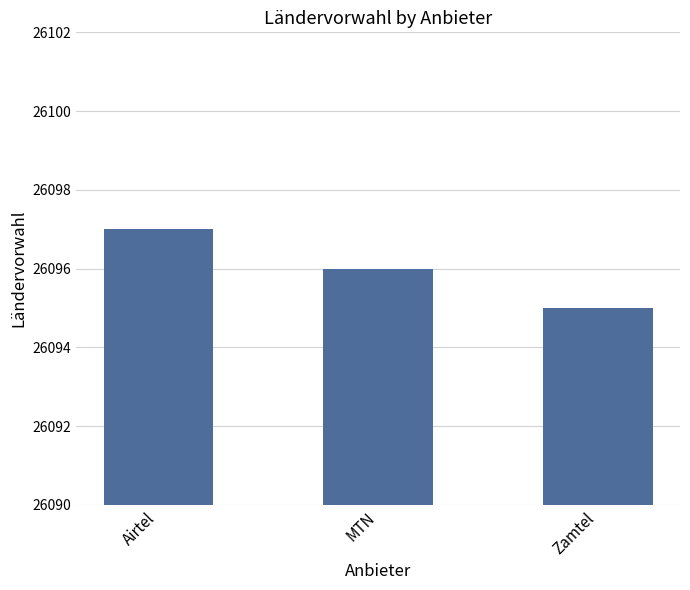

What is the value of the 1st bar from the left?

26097